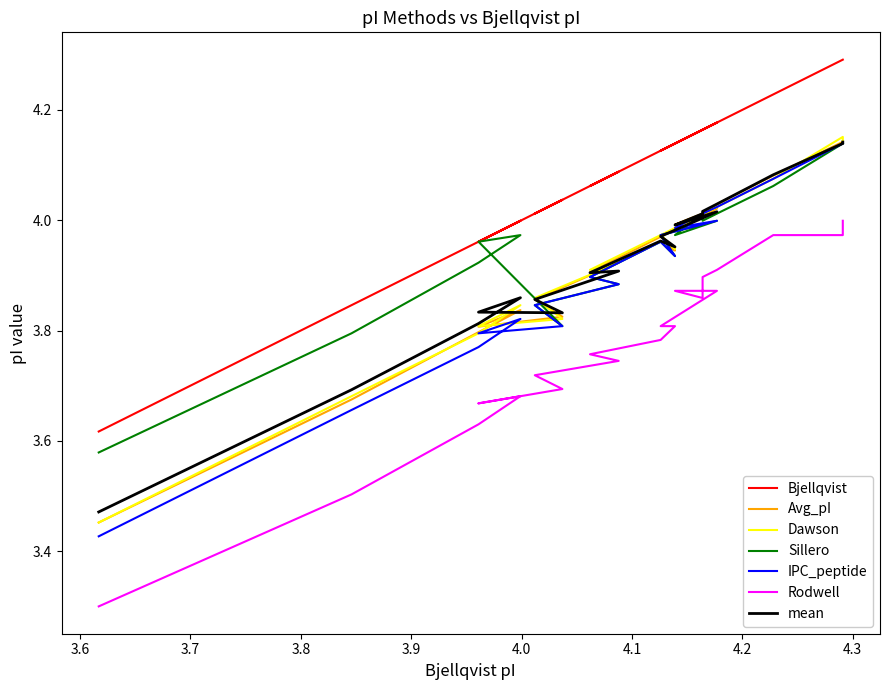

True or false: IPC_peptide and Dawson intersect in this chart.

False